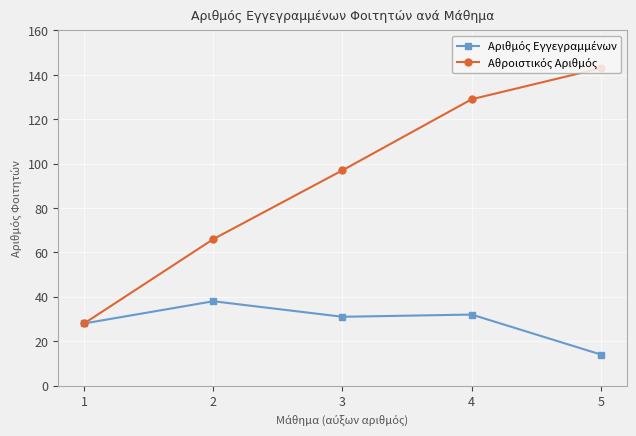

What is the spread (max minus min) of values at 2?

28